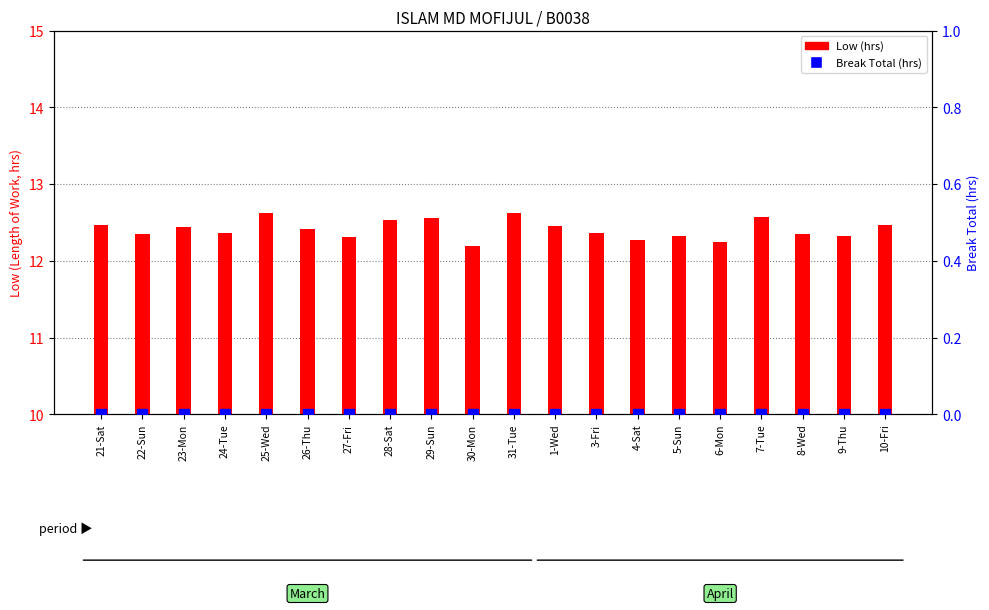

Reading left to right, list all the values displayed in this chart.

Low (hrs): 12.5	12.3	12.4	12.4	12.6	12.4	12.3	12.5	12.6	12.2	12.6	12.5	12.4	12.3	12.3	12.2	12.6	12.3	12.3	12.5
Break Total (hrs): 0.0	0.0	0.0	0.0	0.0	0.0	0.0	0.0	0.0	0.0	0.0	0.0	0.0	0.0	0.0	0.0	0.0	0.0	0.0	0.0